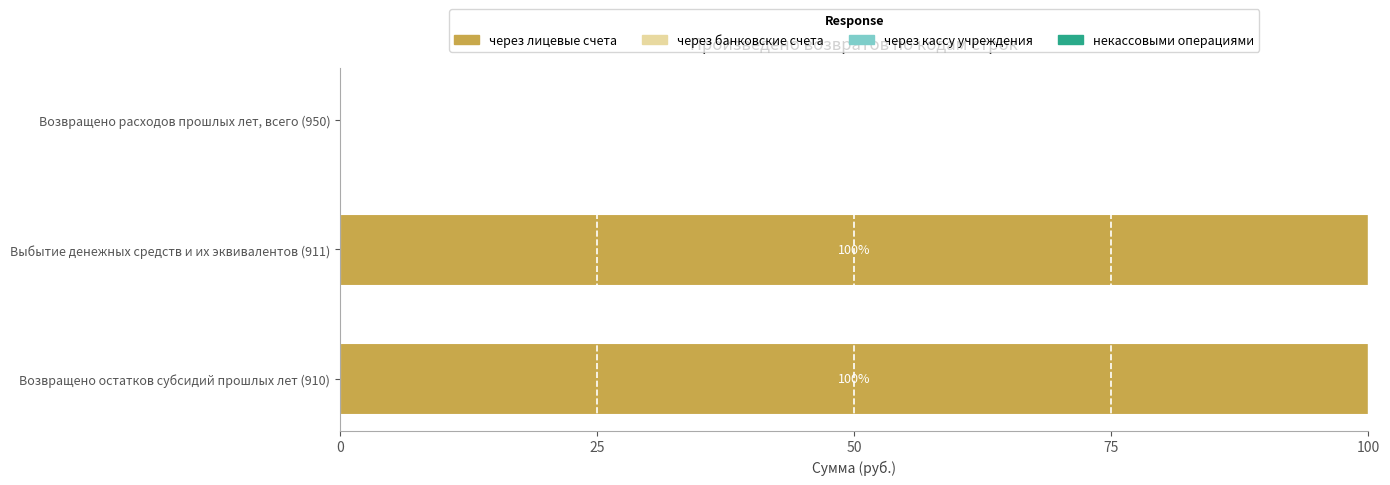

Approximately how many times larger is the value at Возвращено остатков субсидий прошлых лет (910) compared to Выбытие денежных средств и их эквивалентов (911)?

1.0